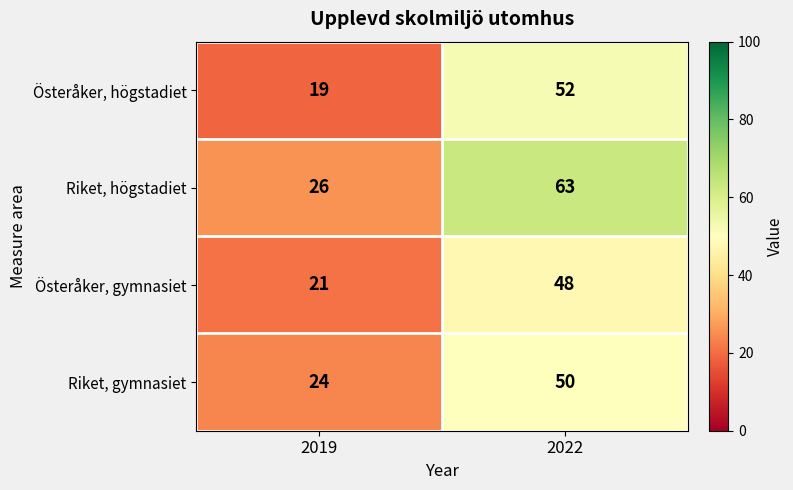

Which category has the lowest value across all series?

2019